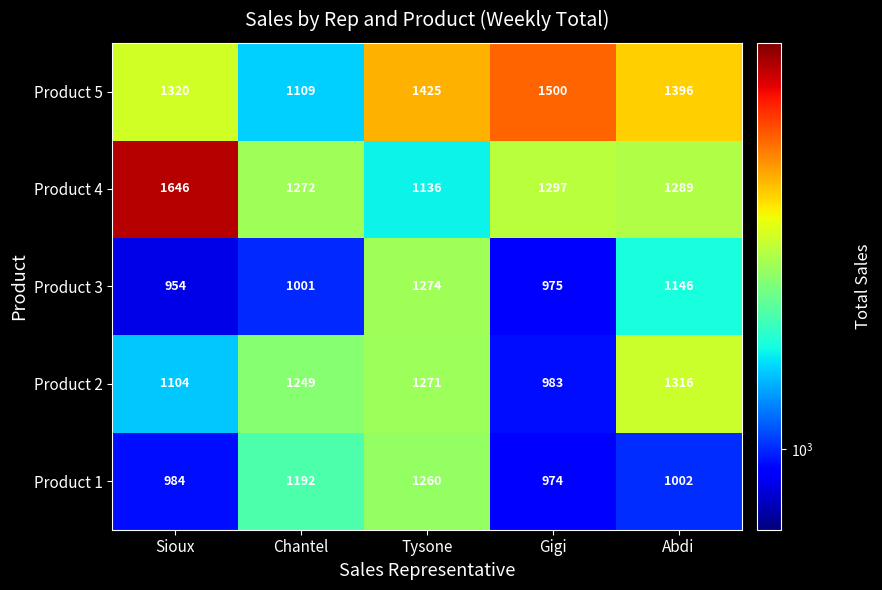

Reading left to right, transcribe all the data shown in this chart.

Product 5: Sioux=1320	Chantel=1109	Tysone=1425	Gigi=1500	Abdi=1396
Product 4: Sioux=1646	Chantel=1272	Tysone=1136	Gigi=1297	Abdi=1289
Product 3: Sioux=954	Chantel=1001	Tysone=1274	Gigi=975	Abdi=1146
Product 2: Sioux=1104	Chantel=1249	Tysone=1271	Gigi=983	Abdi=1316
Product 1: Sioux=984	Chantel=1192	Tysone=1260	Gigi=974	Abdi=1002